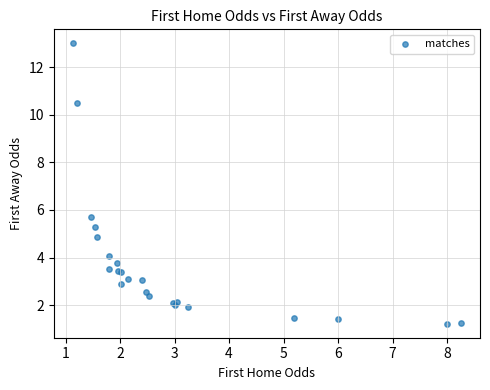

What Y value in the scatter plot is closest to 7?

5.7